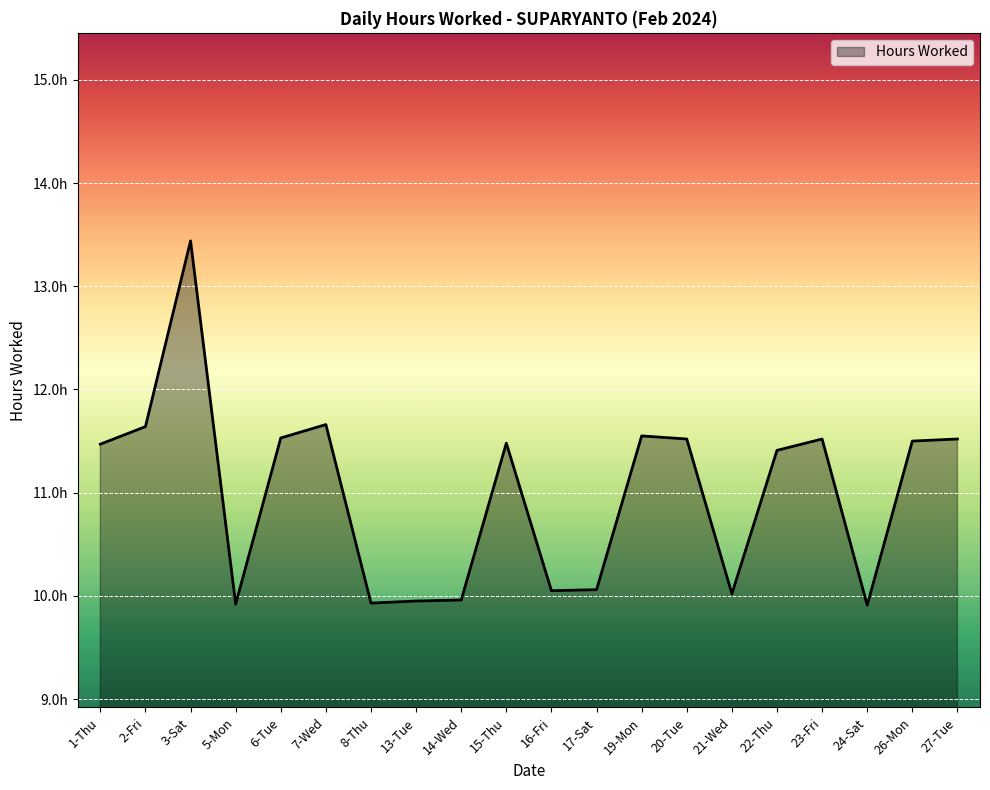

What is the sum of the values at 27-Tue and 15-Thu?

23.0